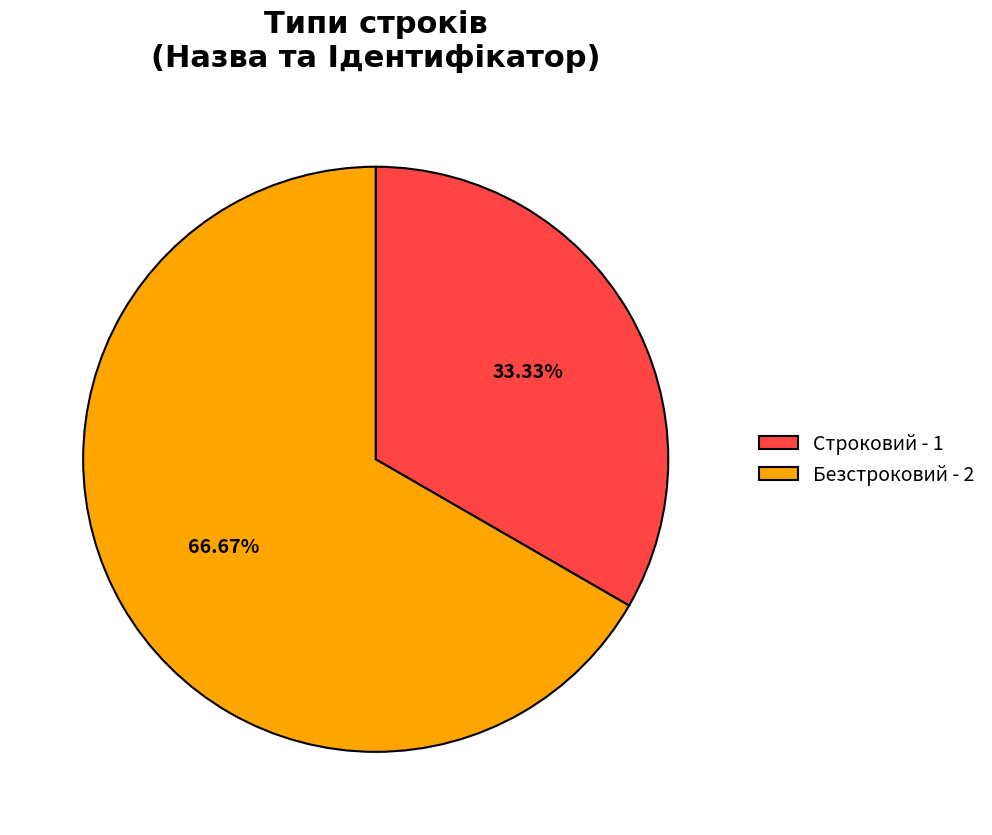

How many slices are in this pie chart?

2